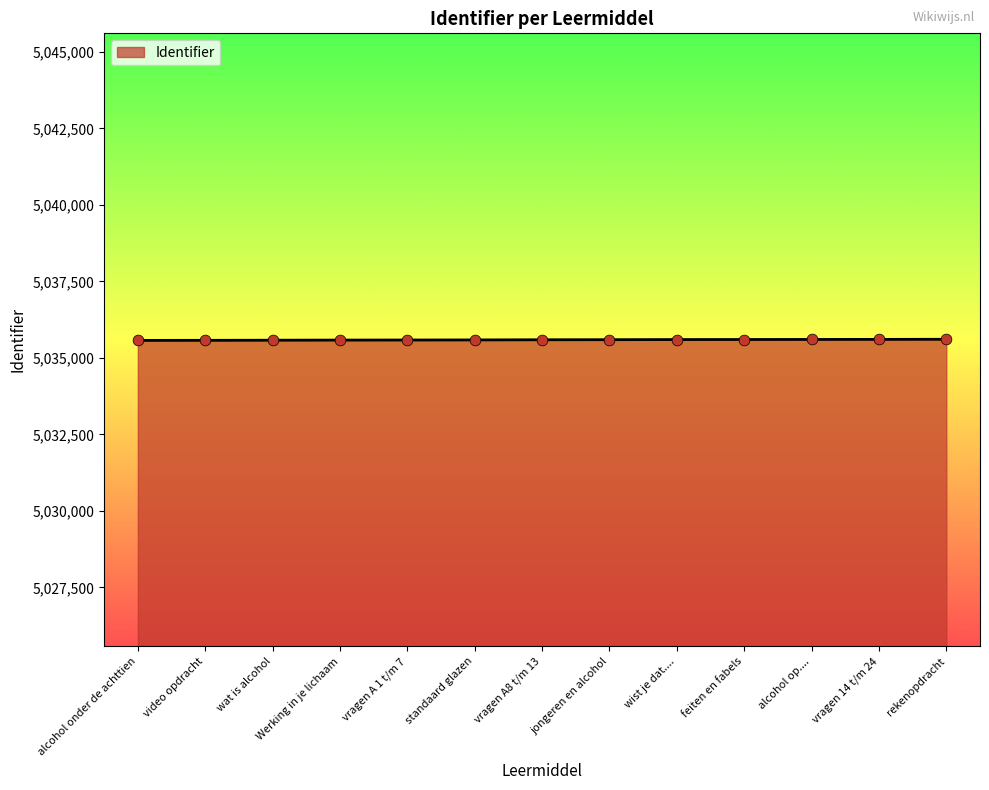

Approximately how many times larger is the value at vragen 14 t/m 24 compared to feiten en fabels?

1.0